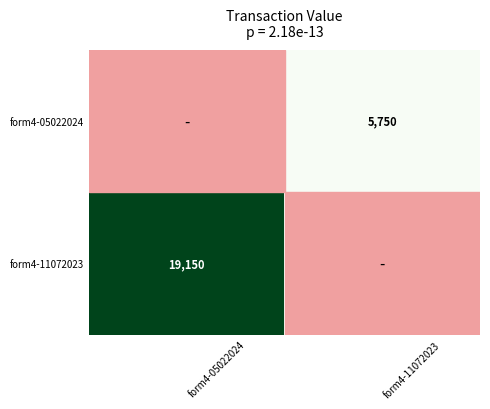

The form4-05022024 series shows 5750 at form4-11072023. True or false?

True